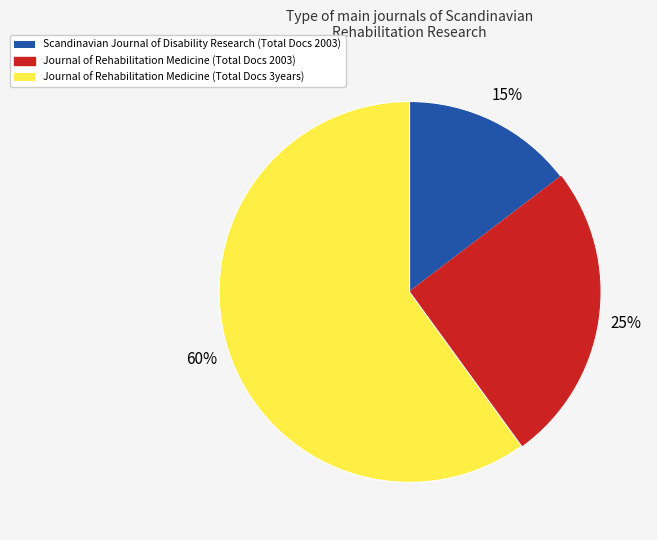

Which has a higher value, Journal of Rehabilitation Medicine (Total Docs 3years) or Scandinavian Journal of Disability Research (Total Docs 2003)?

Journal of Rehabilitation Medicine (Total Docs 3years)